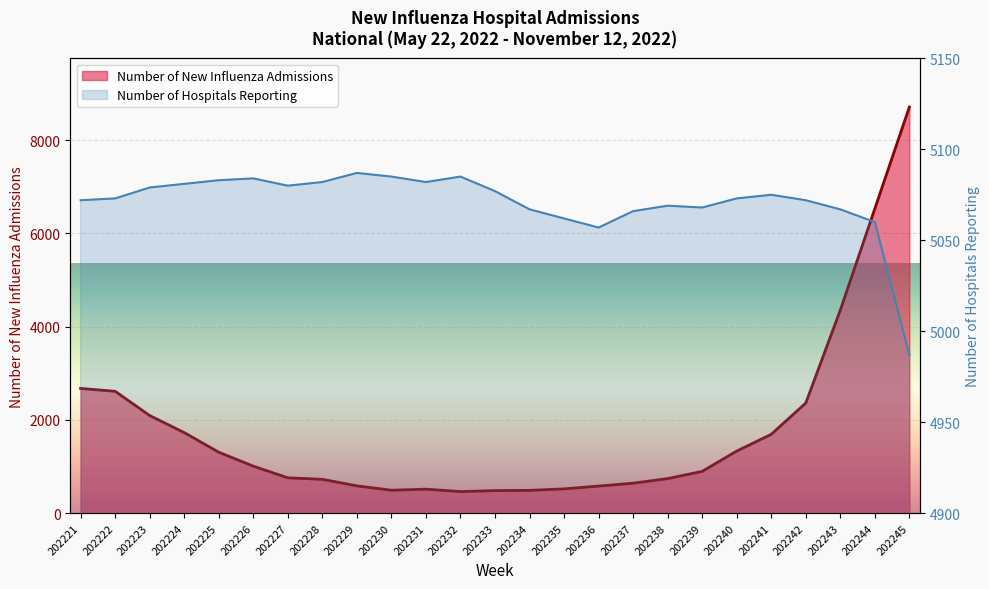

How many data points does each series have?

25